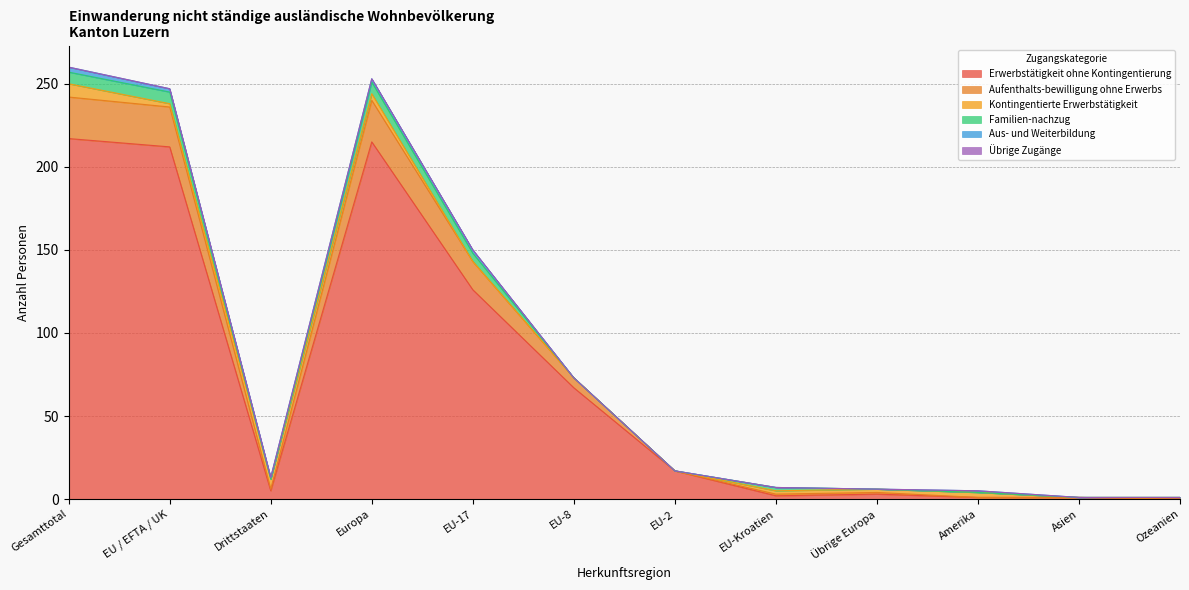

What value does the Aus- und Weiterbildung series have at Drittstaaten?

1